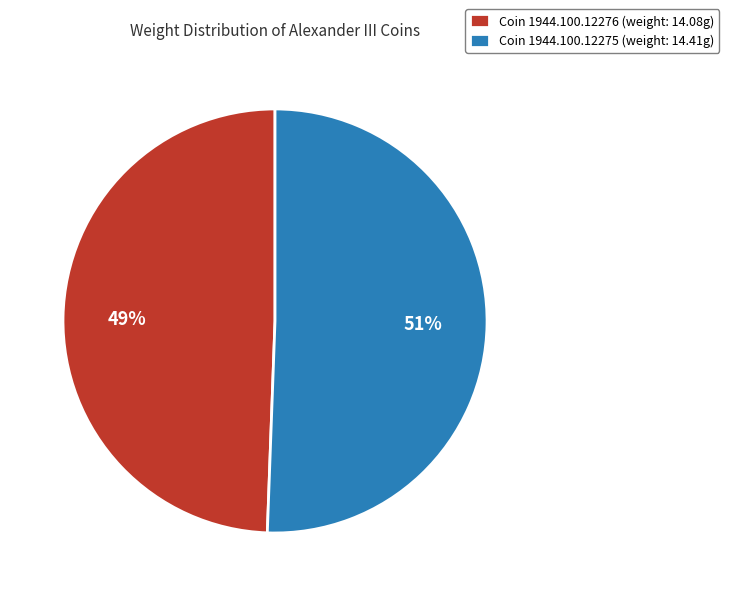

Is there any slice that represents more than half of the pie?

Yes